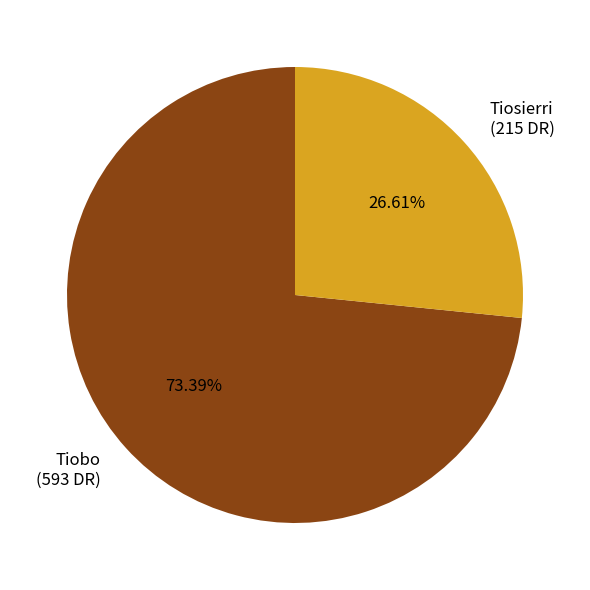

Rank the categories by value from lowest to highest.

Tiosierri, Tiobo